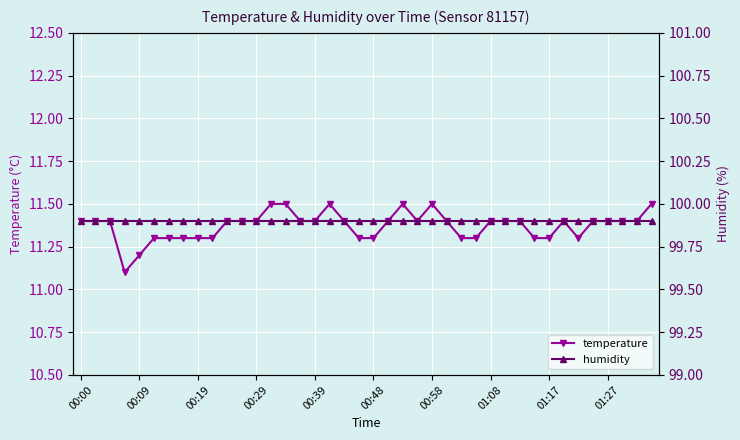

At how many categories does at least one series exceed 68?

40